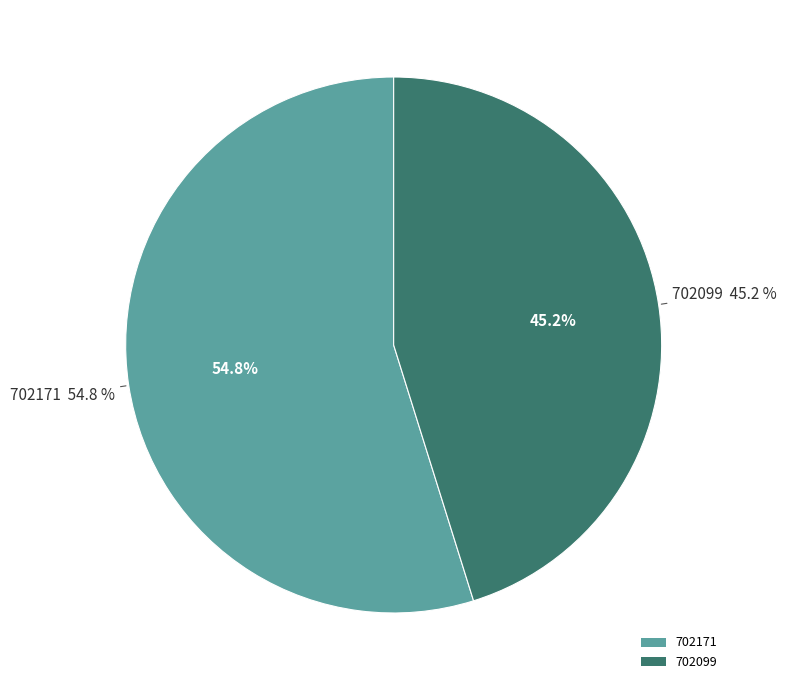

How many segments does this pie chart have?

2